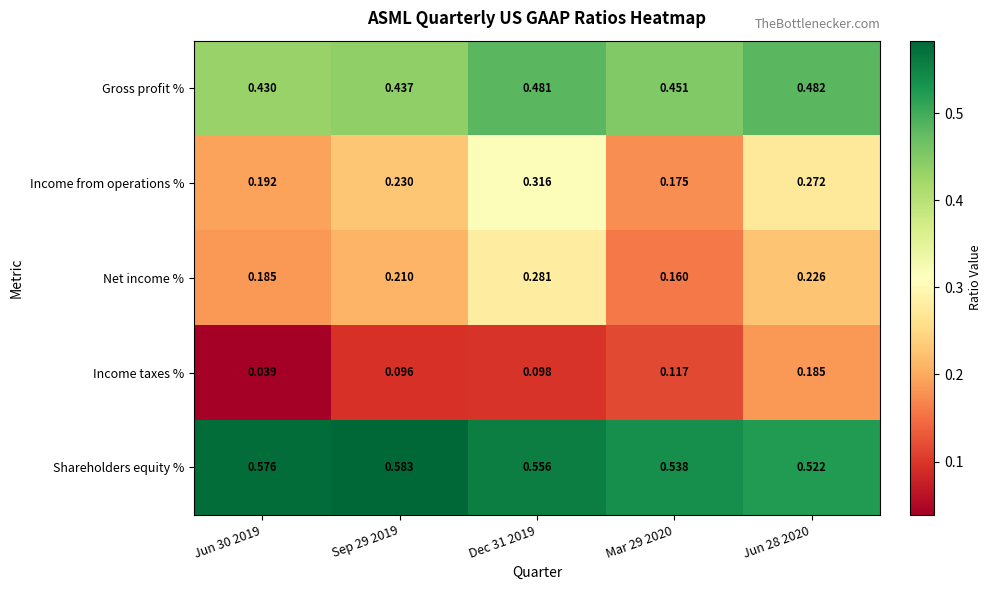

Between Sep 29 2019 and Mar 29 2020, which series saw the biggest shift?

Income from operations %